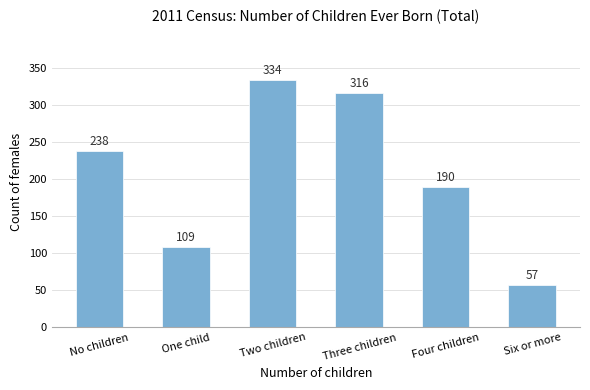

How many bars are there in total?

6